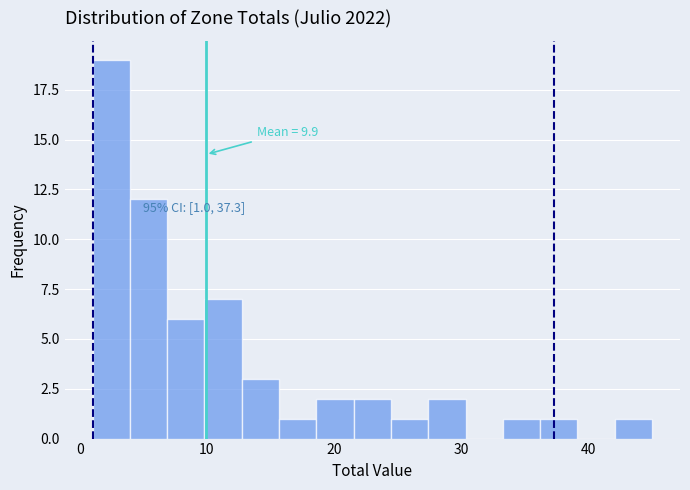

Read against the x-axis, roughly where is the centre of the tallest bar?

2